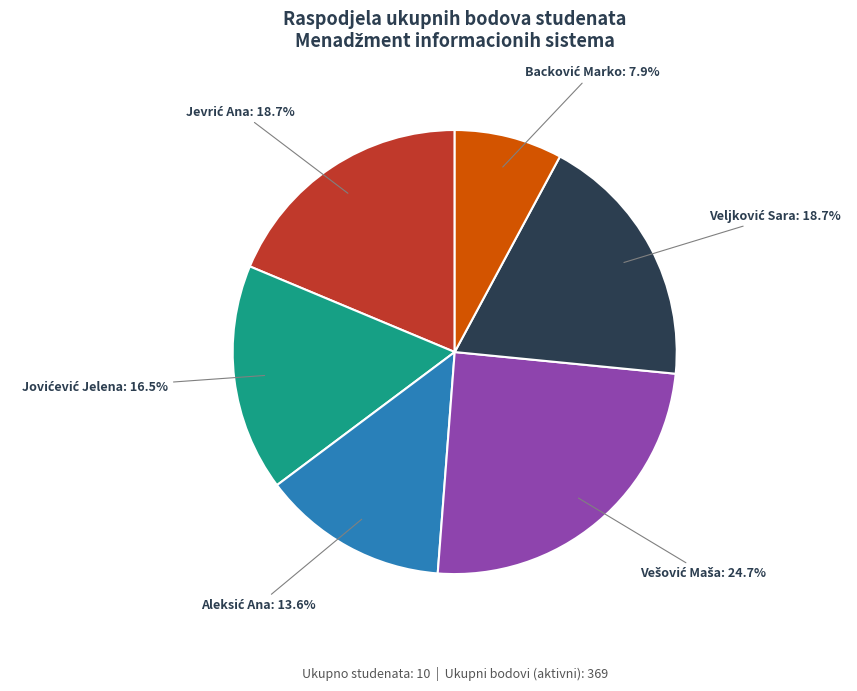

How many segments does this pie chart have?

6